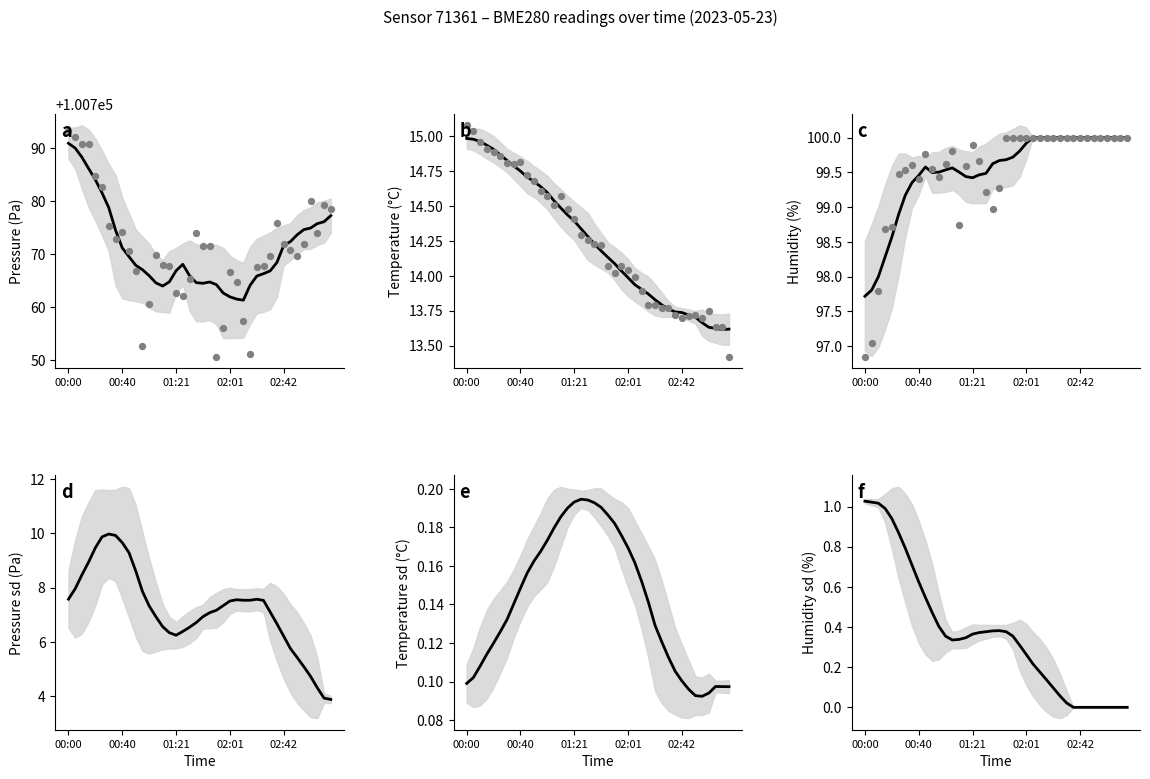

Which series has the largest total across all categories?

pressure